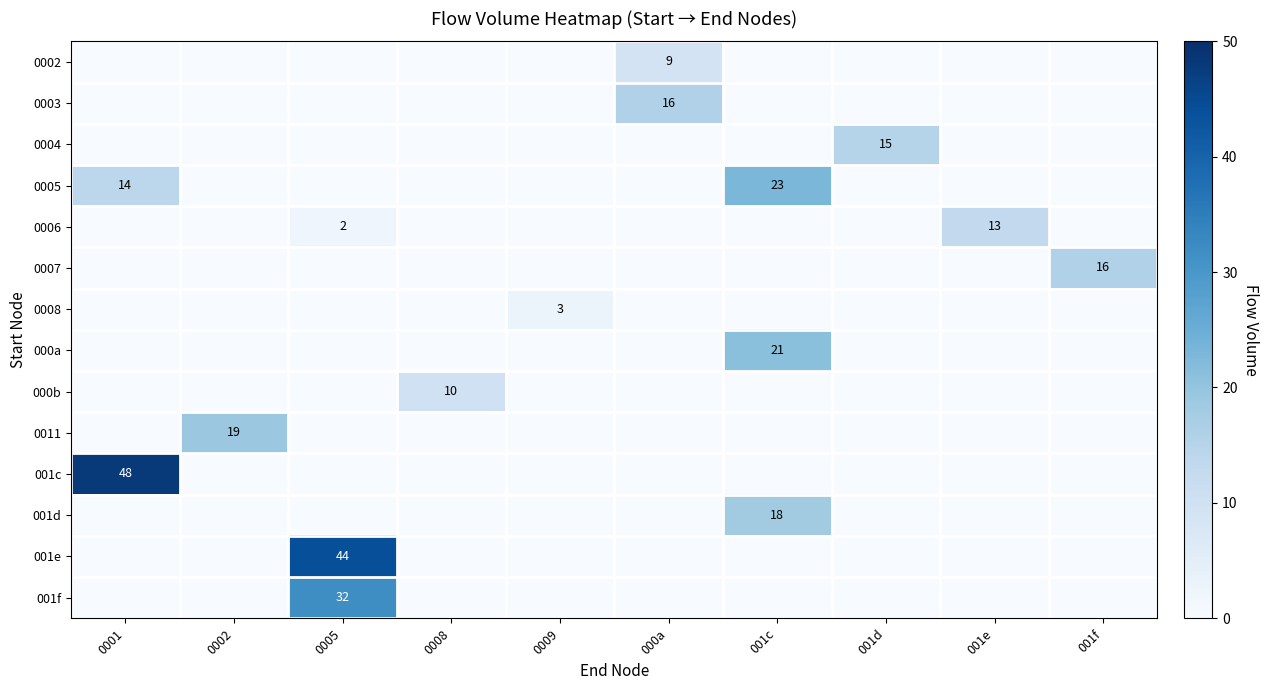

How many positive values does the 001c series have?

1